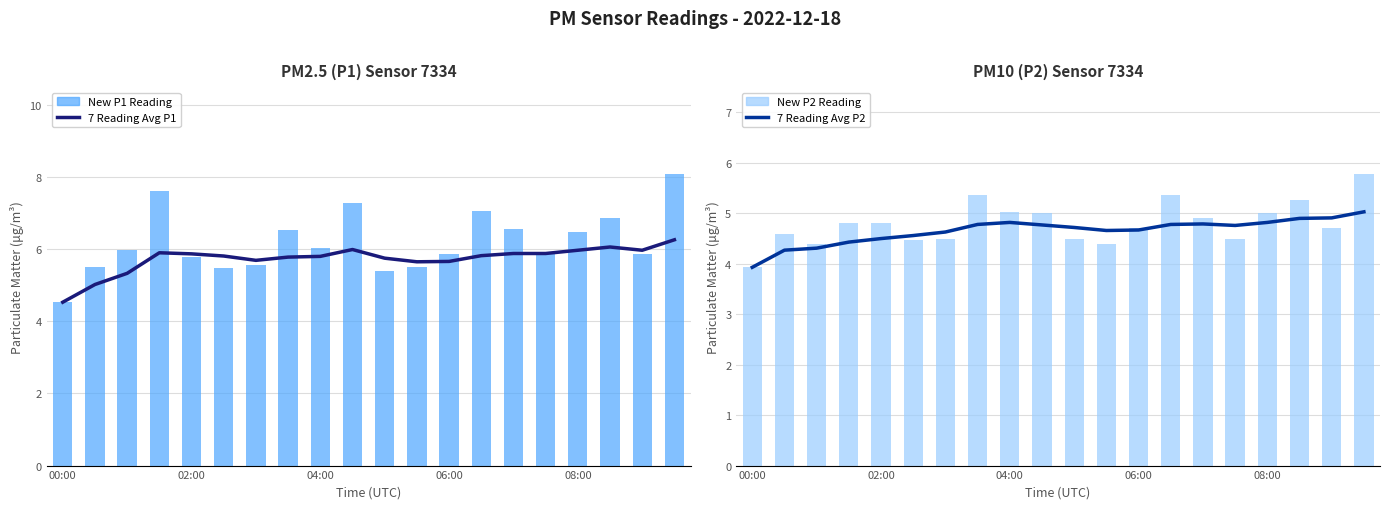

What is the highest value of the 7 Reading Avg P2 series?

5.0